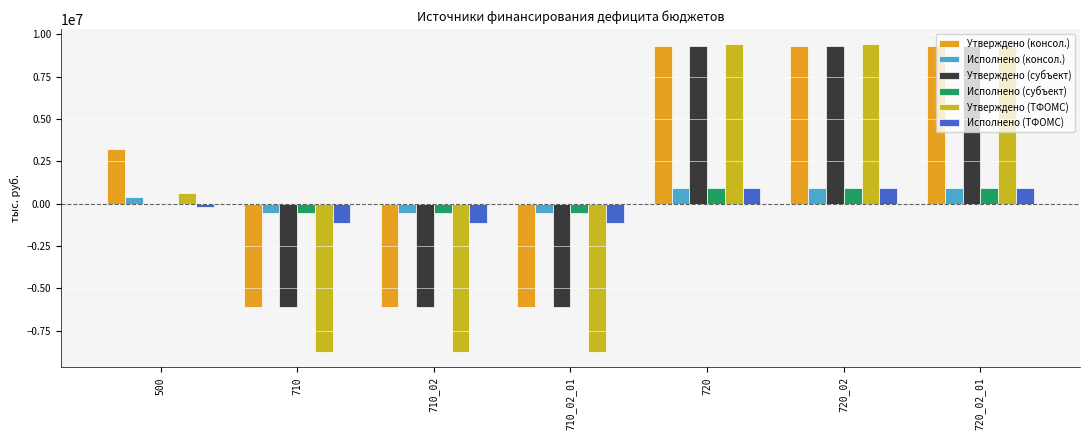

What is the difference between the Утверждено (ТФОМС) values at 500 and 710_02?

9404400.0